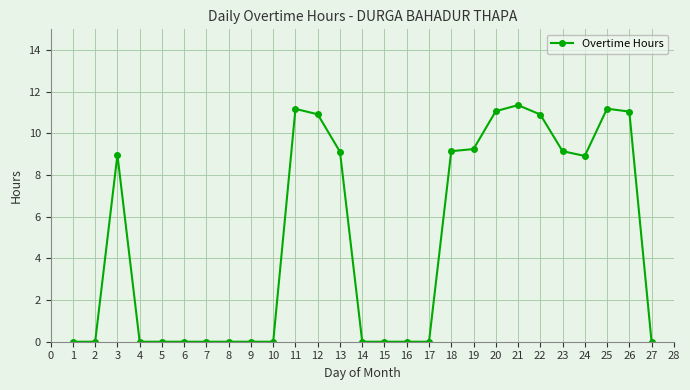

True or false: the data has more than 2 interior local peaks.

True